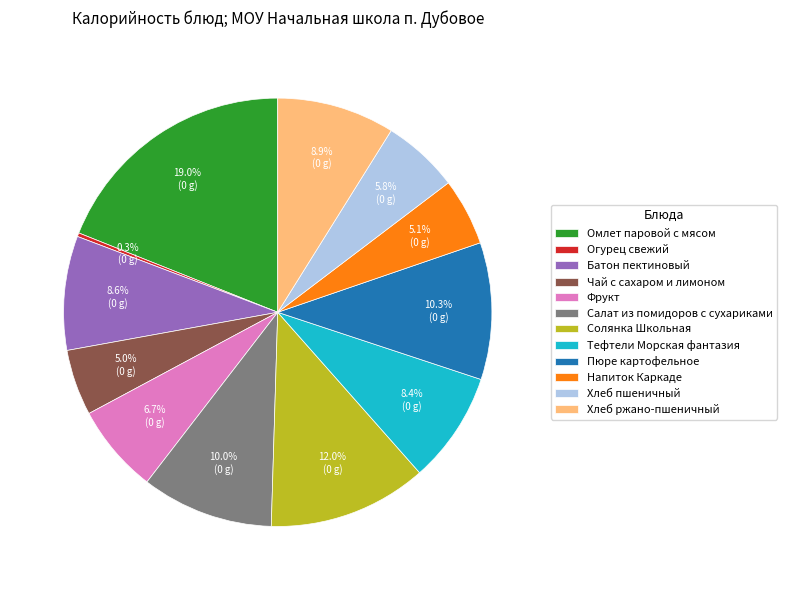

How many segments does this pie chart have?

12